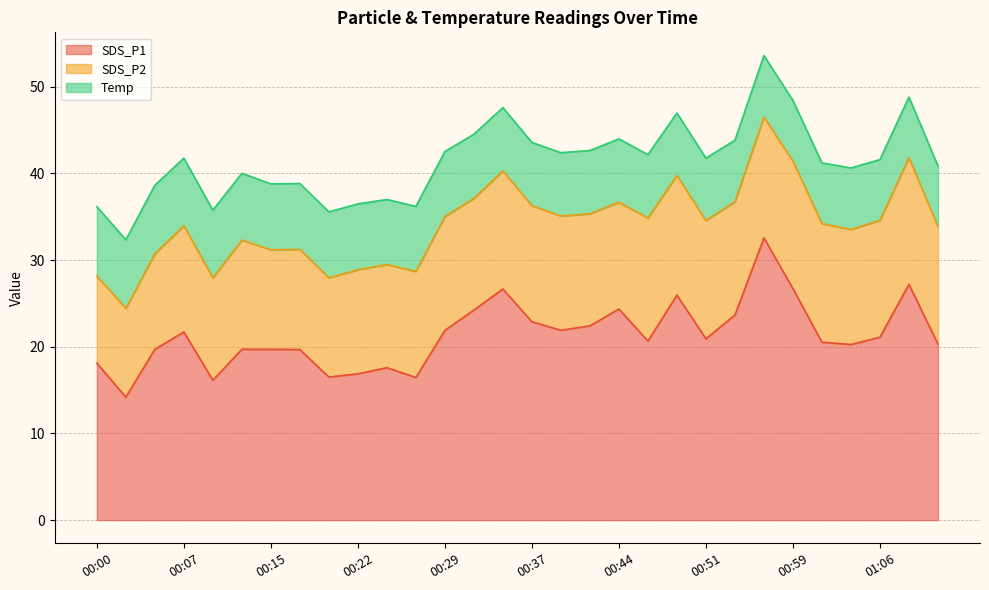

How many lines are shown in the chart?

3